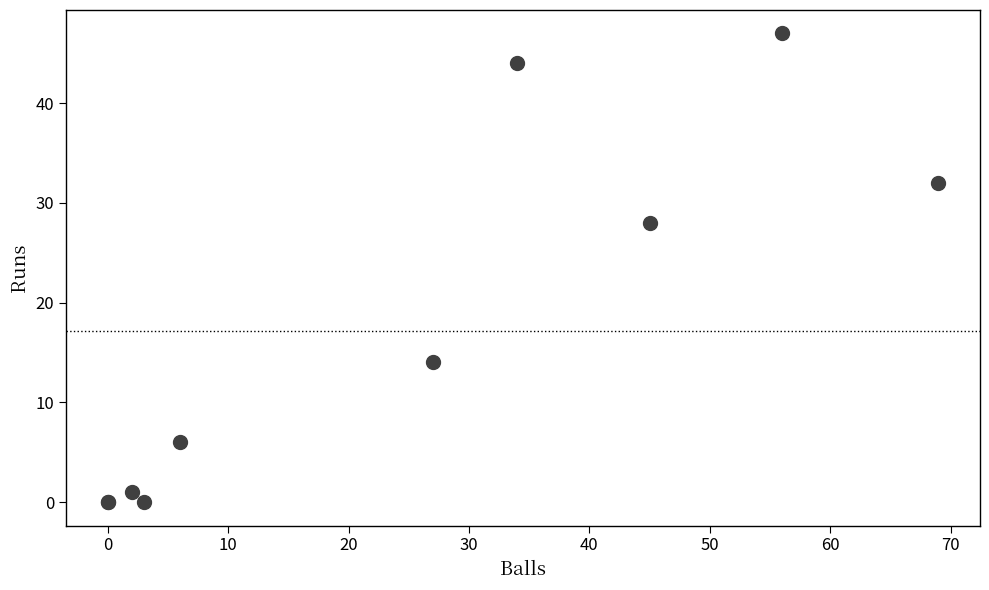

What Y value in the scatter plot is closest to 23?

28